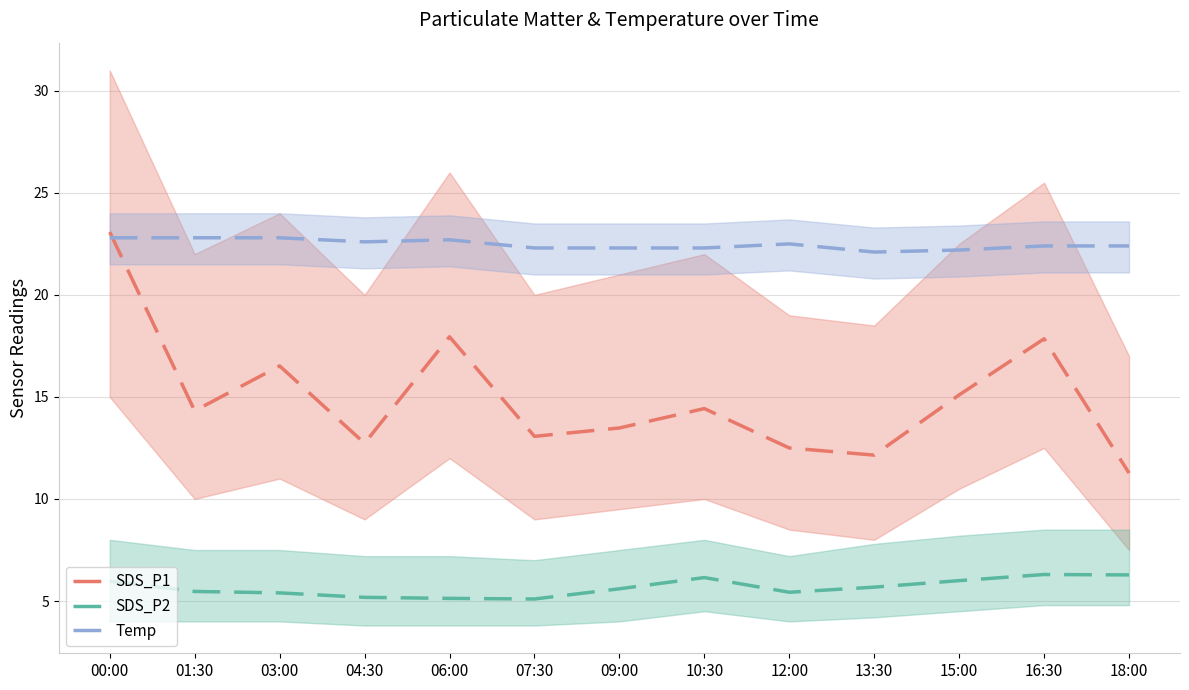

Reading left to right, list all the values displayed in this chart.

SDS_P1: 23.1	14.3	16.5	12.7	17.9	13.1	13.5	14.4	12.5	12.2	15.1	17.9	11.3
SDS_P2: 6.0	5.5	5.4	5.2	5.1	5.1	5.6	6.2	5.4	5.7	6.0	6.3	6.3
Temp: 22.8	22.8	22.8	22.6	22.7	22.3	22.3	22.3	22.5	22.1	22.2	22.4	22.4